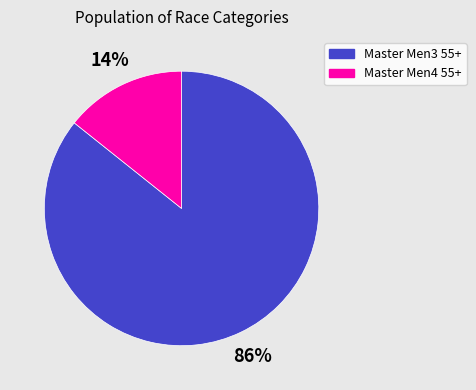

Is it true that Master Men4 55+ is 14% of the pie?

True